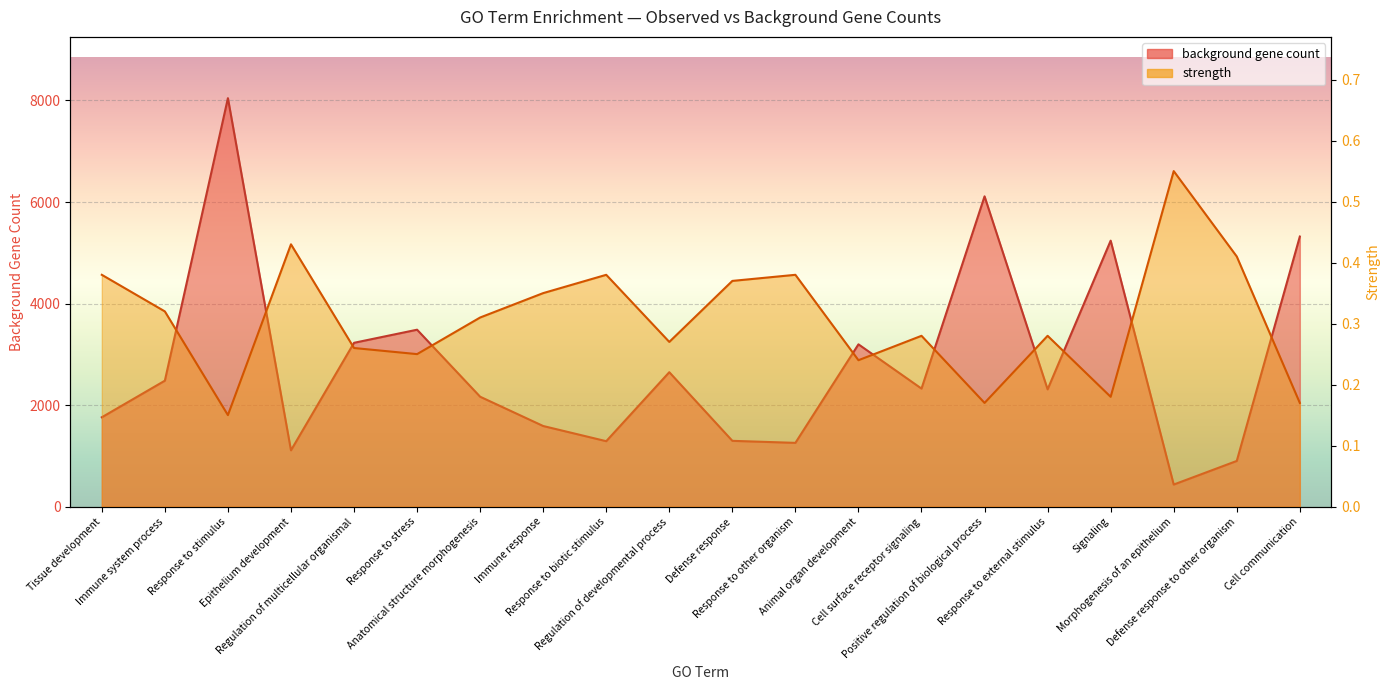

What is the average value of the strength series?

0.3